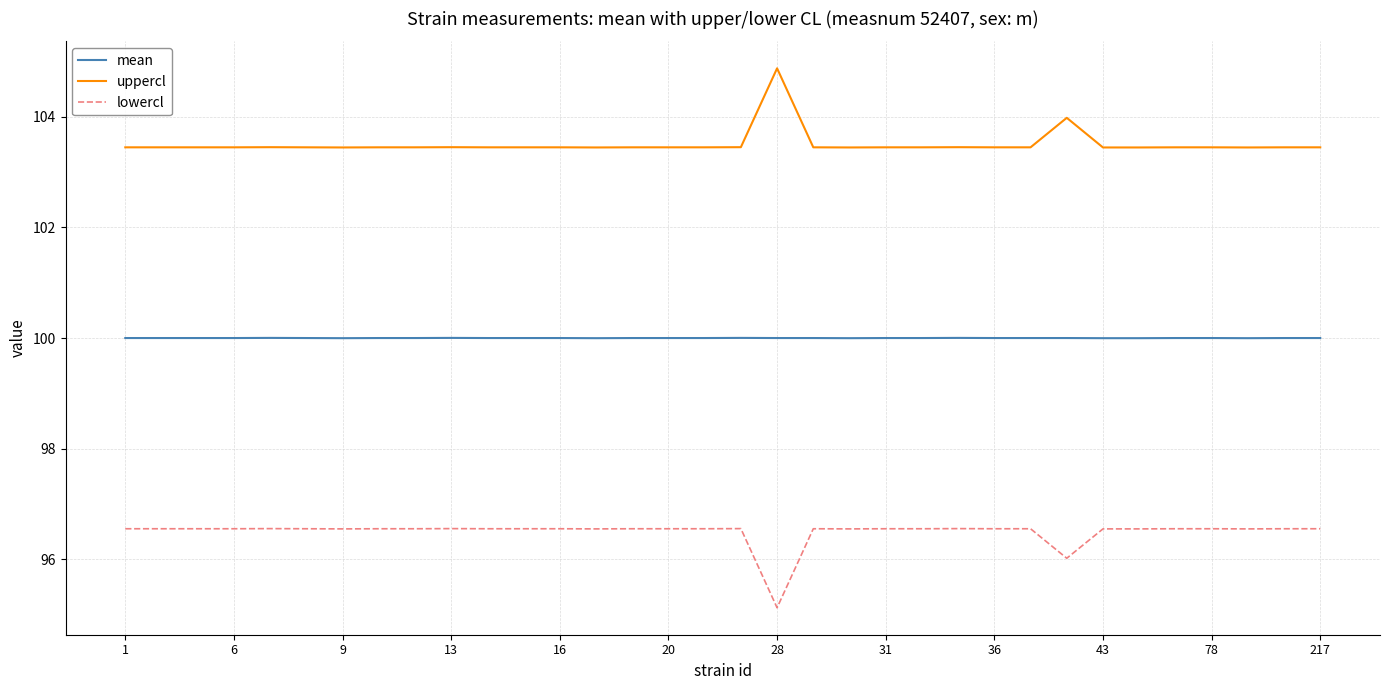

Which series has the largest total across all categories?

uppercl